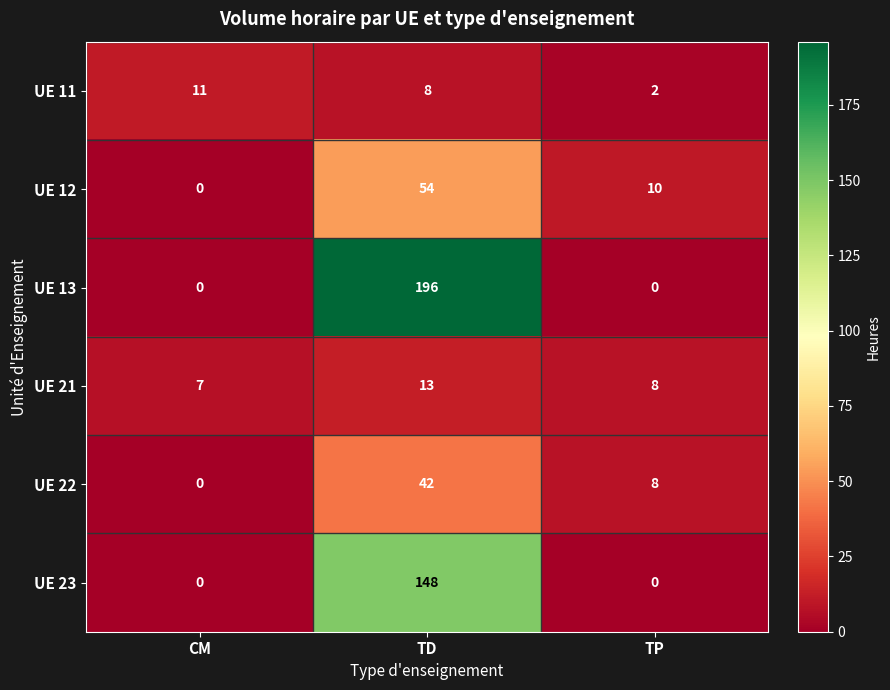

What is the spread (max minus min) of values at TP?

10